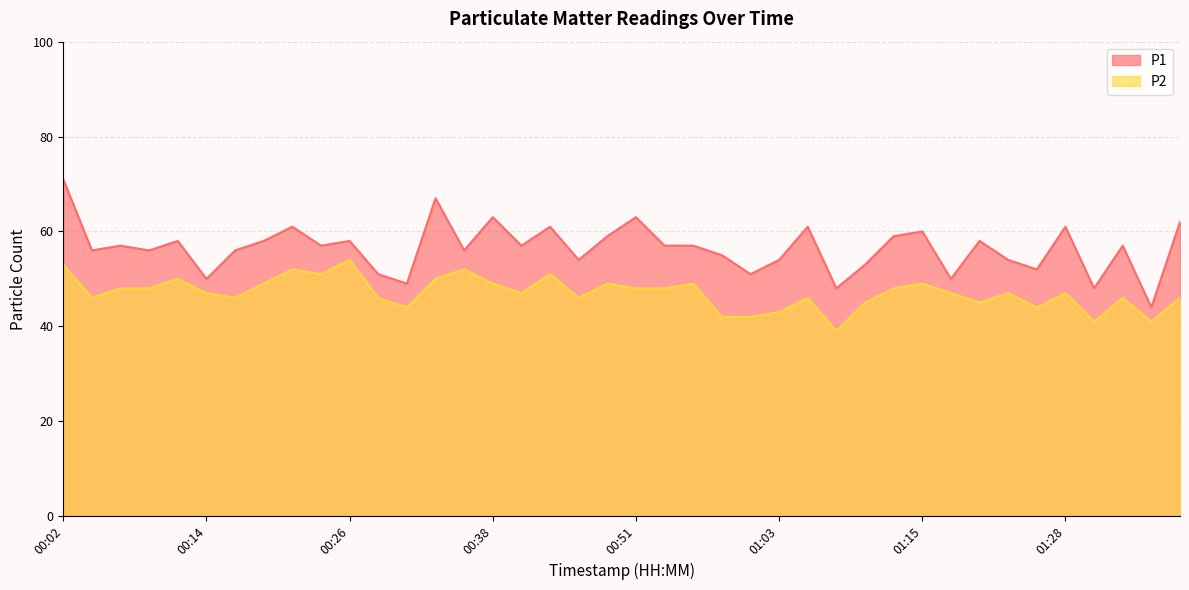

Which series has the largest total across all categories?

P1